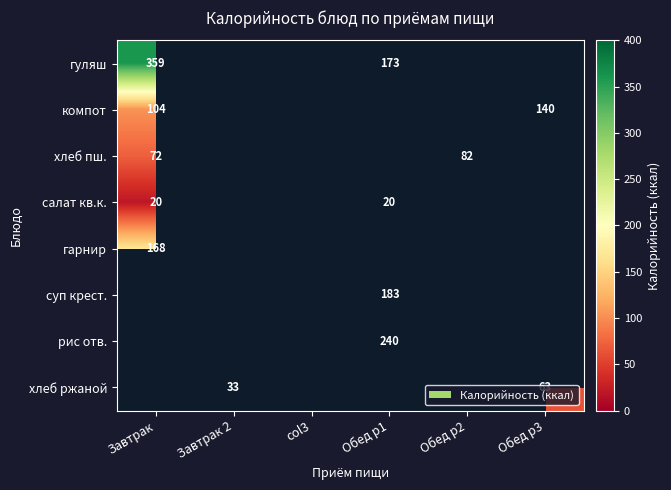

The value of гуляш at Завтрак is 359.0. True or false?

True